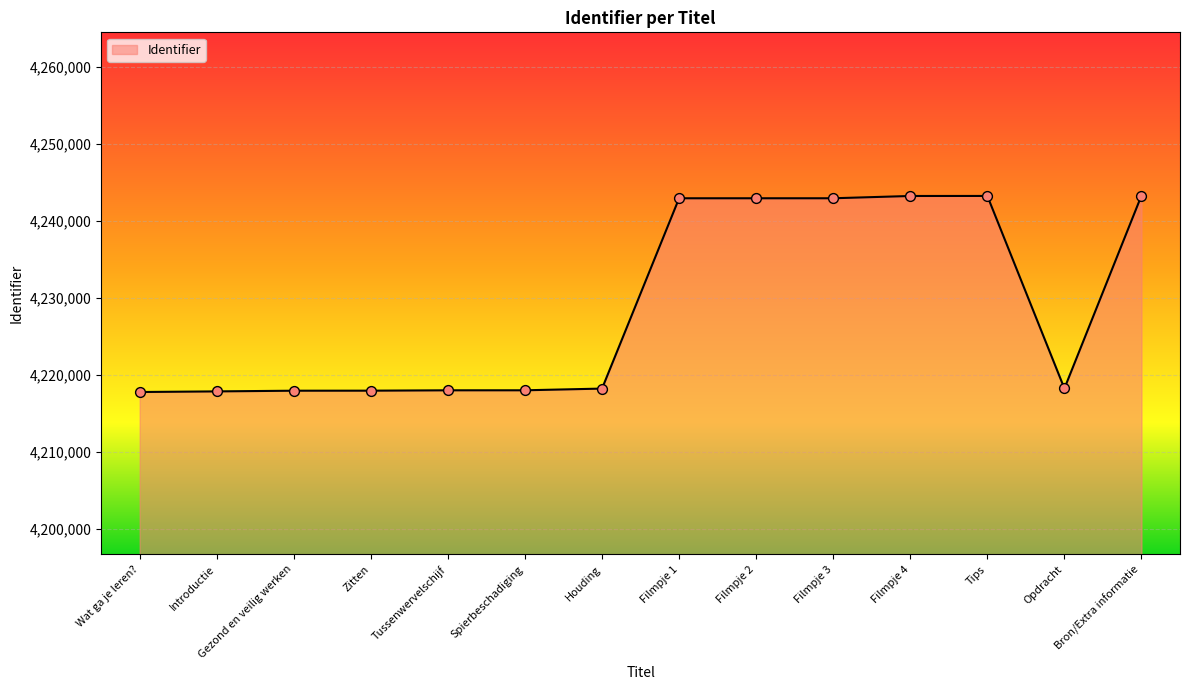

Approximately how many times larger is the value at Filmpje 1 compared to Houding?

1.0